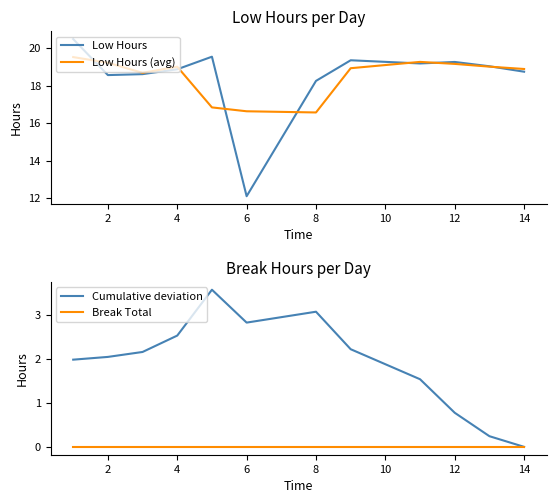

True or false: Low Hours has more than 1 points higher than both neighbors.

True